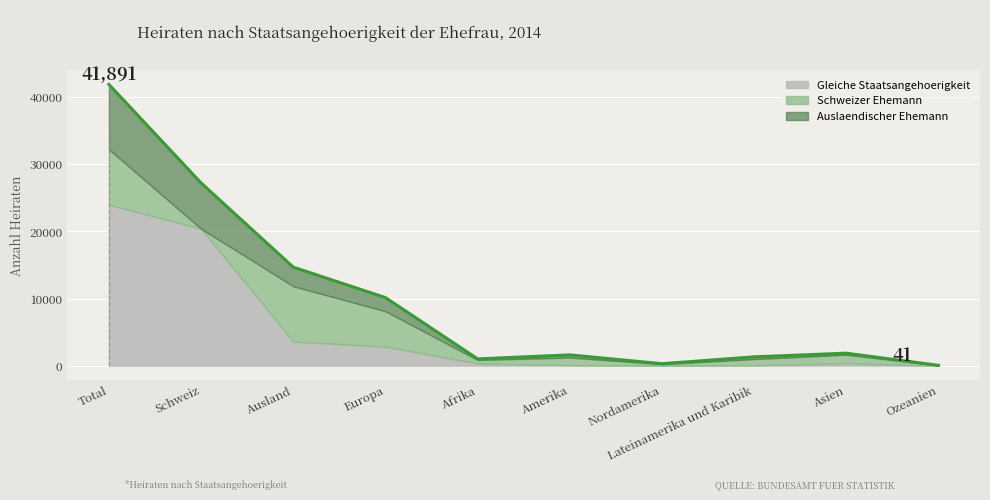

In Schweizer Ehemann, how many points are lower than both neighbors (excluding endpoints)?

3